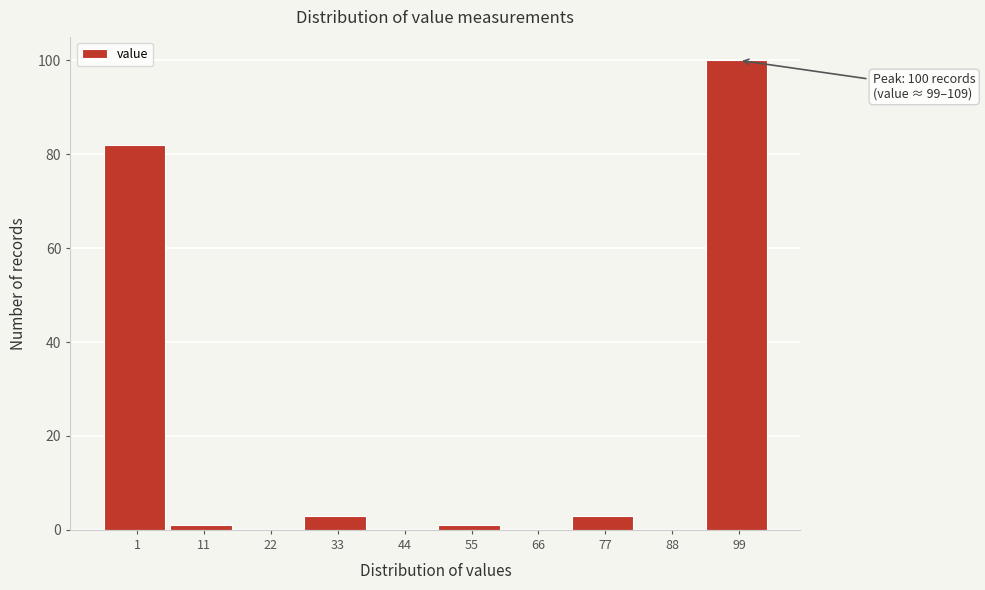

Reading left to right, list all the values displayed in this chart.

1=82	11=1	22=0	33=3	44=0	55=1	66=0	77=3	88=0	99=100